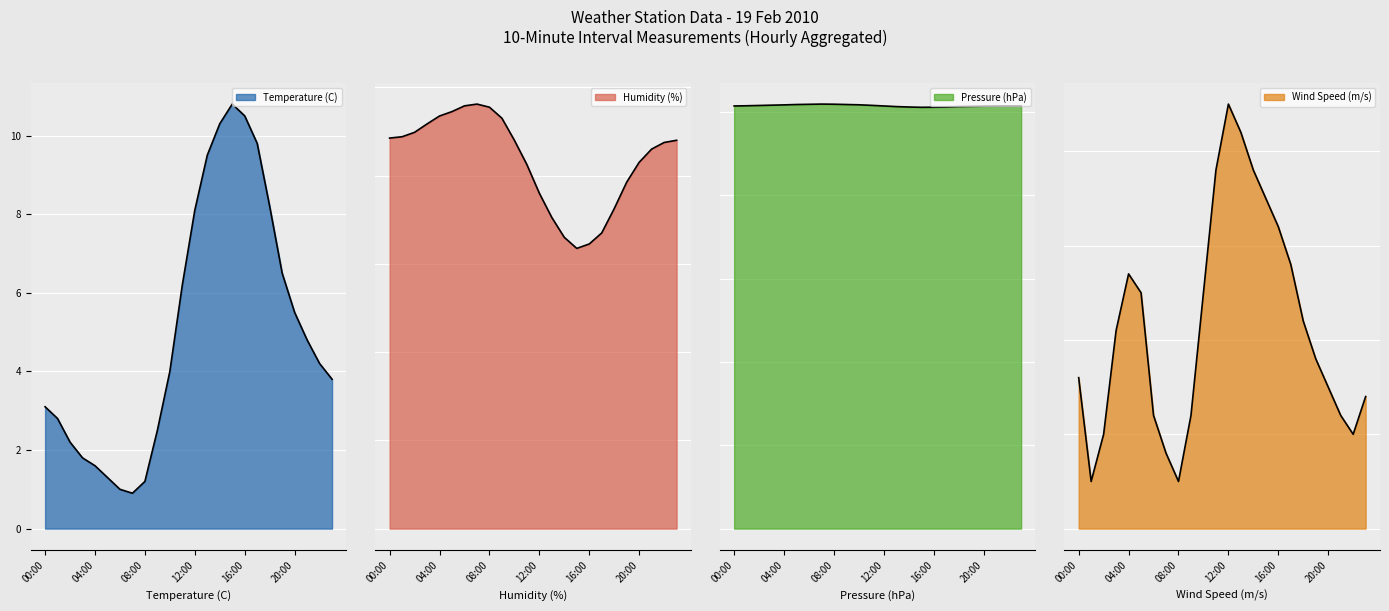

Is it true that Temperature (C) equals 2.6 at 04:00?

False